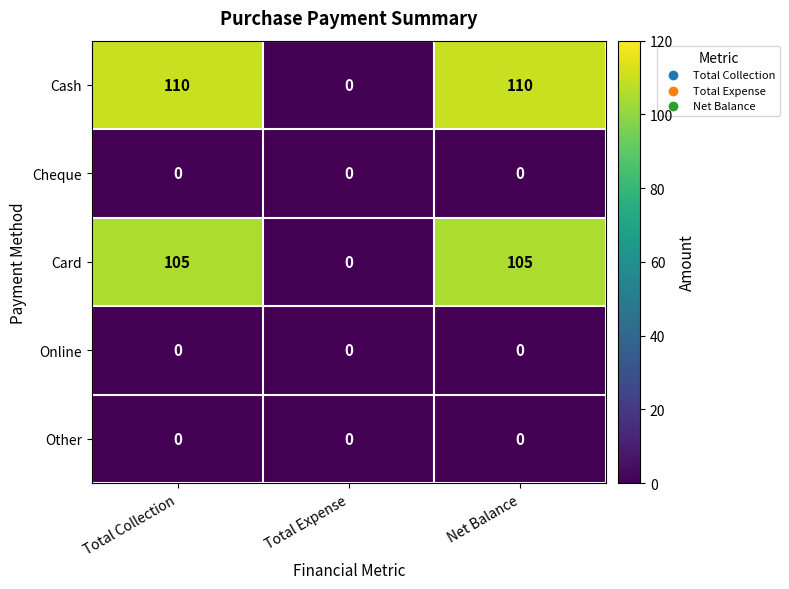

Which series changed the most between Total Expense and Net Balance?

Cash